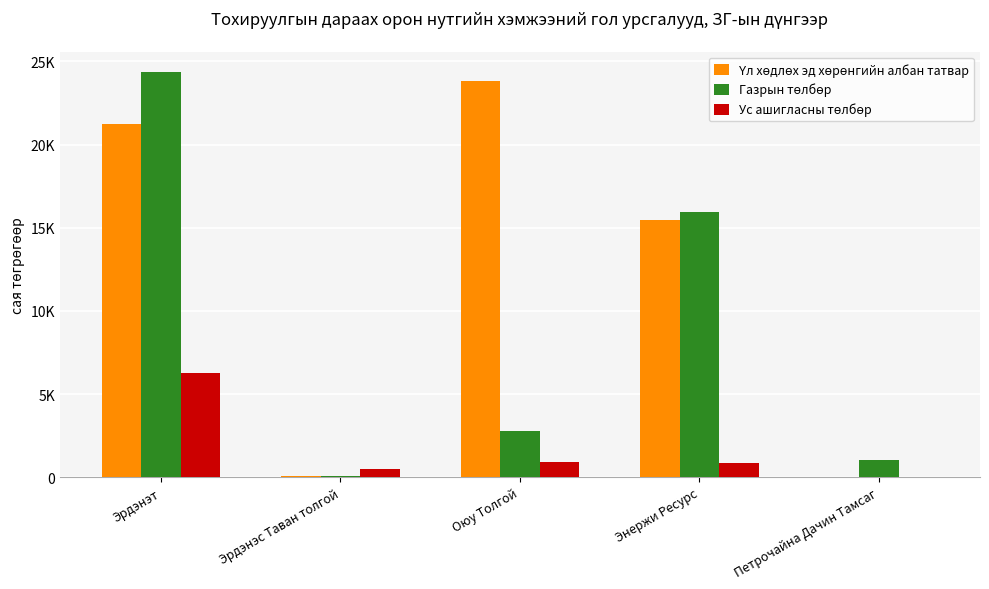

The Газрын төлбөр series shows 100.4 at Эрдэнэс Таван толгой. True or false?

False